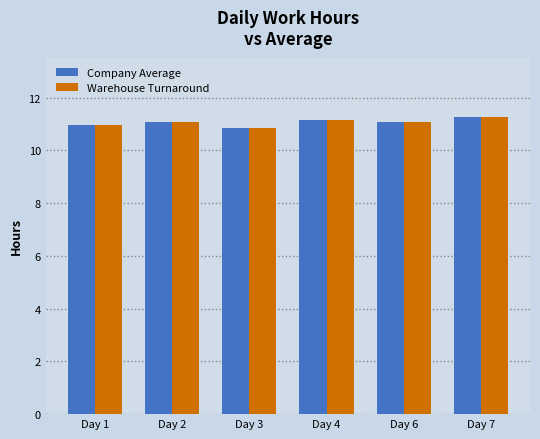

How many data points does each series have?

6